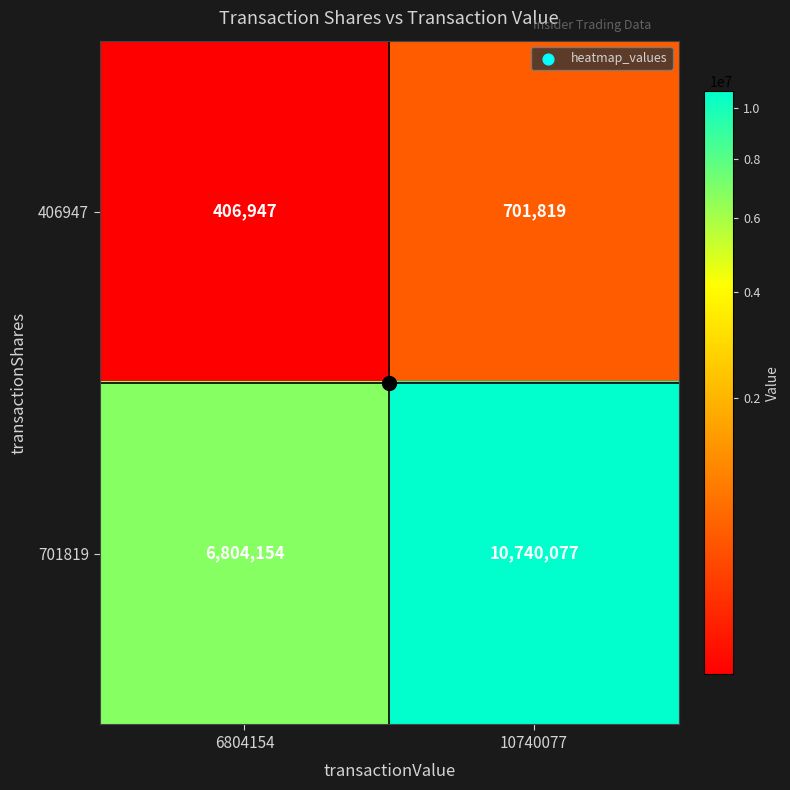

Which category has the highest value across all series?

10740077